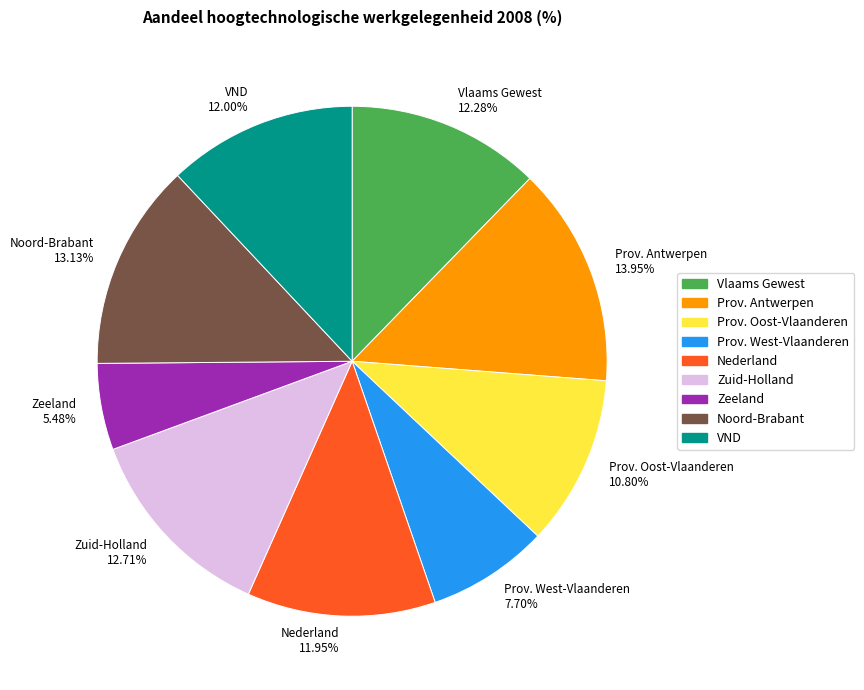

Is it true that Prov. Antwerpen is 4% of the pie?

False